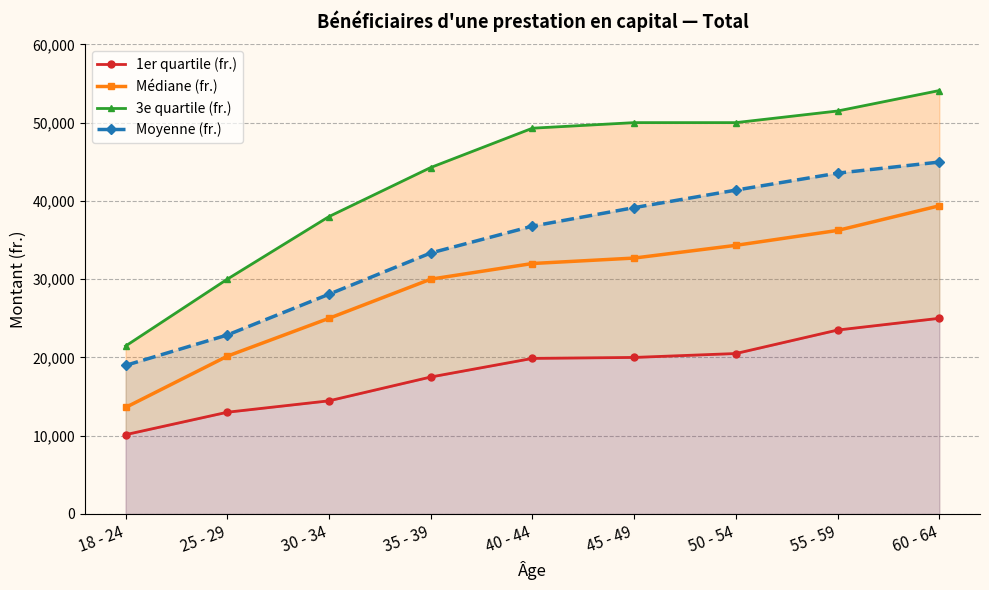

What is the difference between the highest and lowest values at 40 - 44?

29410.0